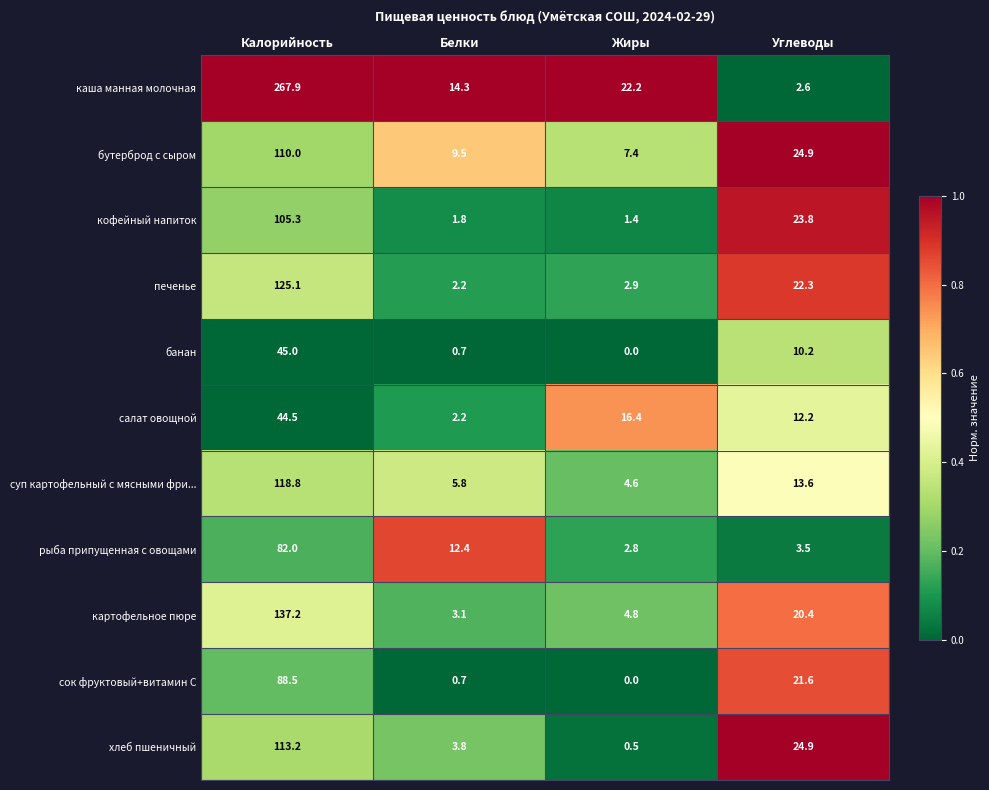

List the series in order of their peak value, lowest first.

салат овощной, банан, рыба припущенная с овощами, сок фруктовый+витамин С, кофейный напиток, бутерброд с сыром, хлеб пшеничный, суп картофельный с мясными фри..., печенье, картофельное пюре, каша манная молочная